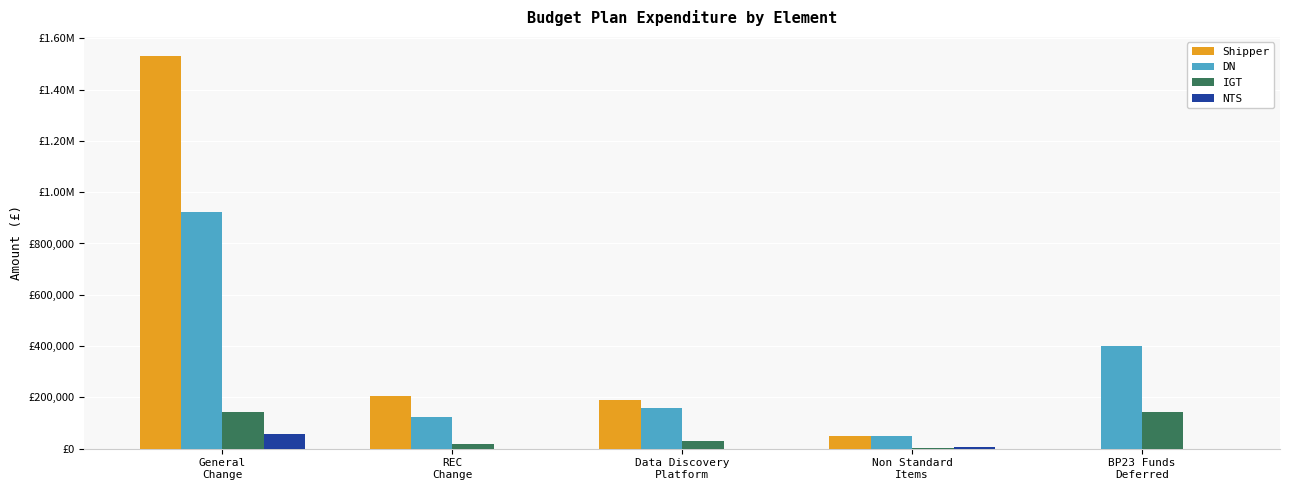

Are the bars horizontal?

No